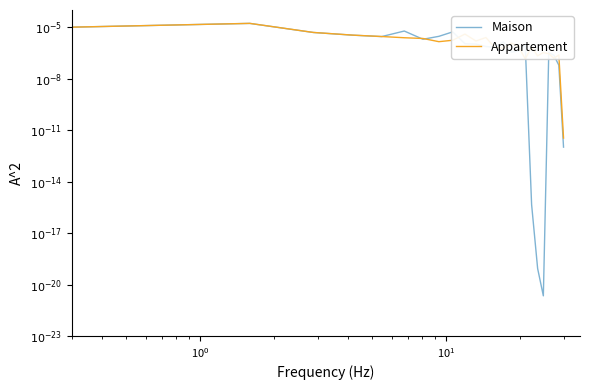

List the series in order of their overall mean, lowest first.

Appartement, Maison